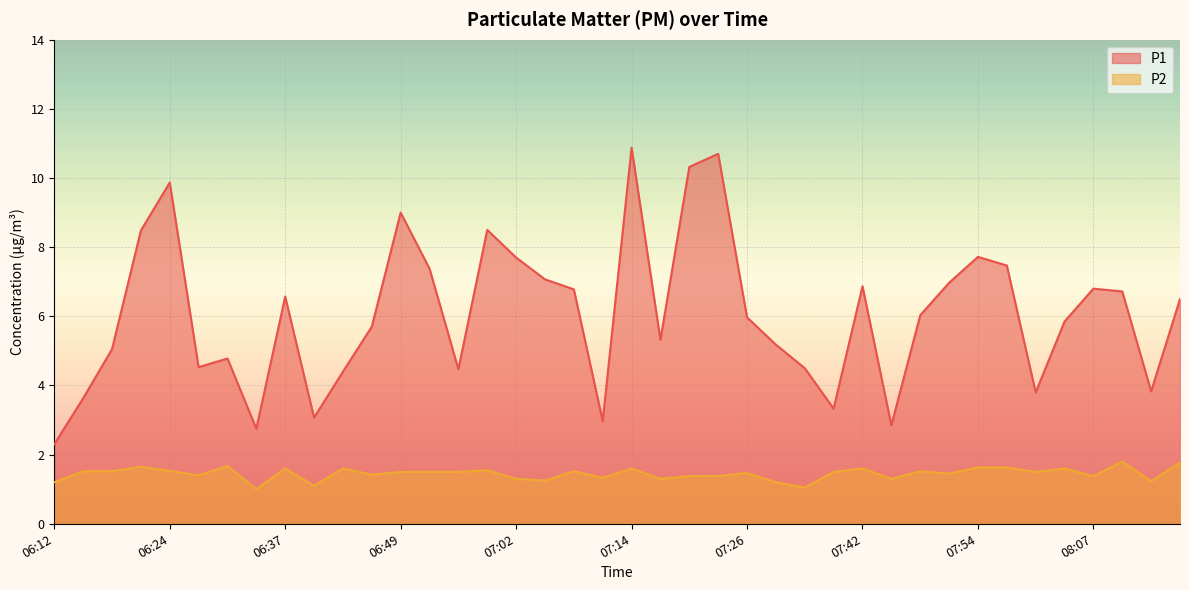

What position from the left is 06:52?

14